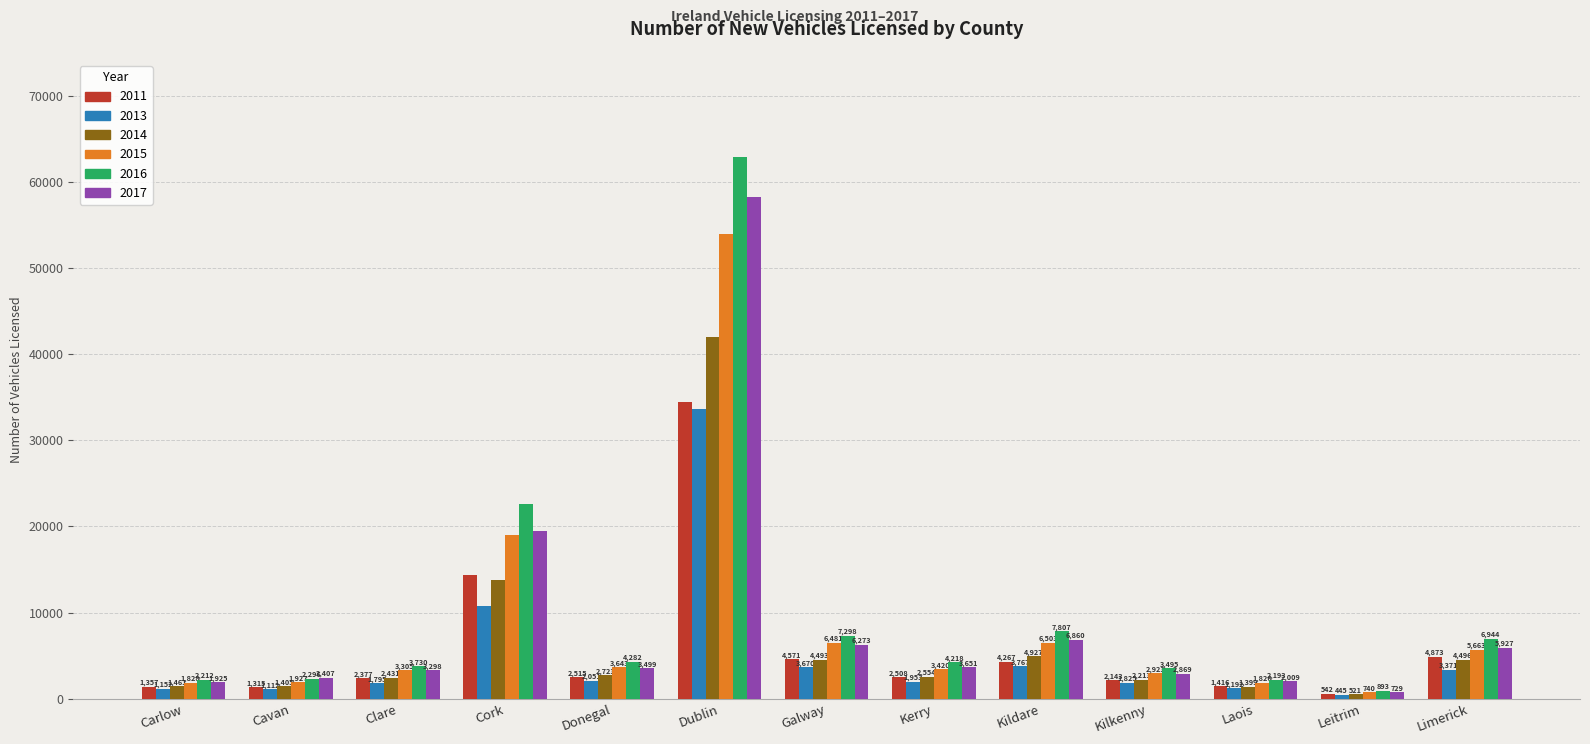

Reading left to right, transcribe all the data shown in this chart.

2011: 1357	1315	2377	14385	2515	34501	4571	2508	4267	2143	1416	542	4873
2013: 1152	1112	1795	10706	2051	33668	3670	1953	3767	1825	1192	445	3371
2014: 1461	1405	2431	13794	2723	42048	4493	2554	4927	2213	1399	521	4496
2015: 1828	1927	3305	18964	3643	54021	6481	3420	6503	2923	1826	740	5663
2016: 2212	2296	3730	22571	4282	62870	7298	4218	7807	3495	2193	893	6944
2017: 1925	2407	3298	19509	3499	58265	6273	3651	6860	2869	2009	729	5927